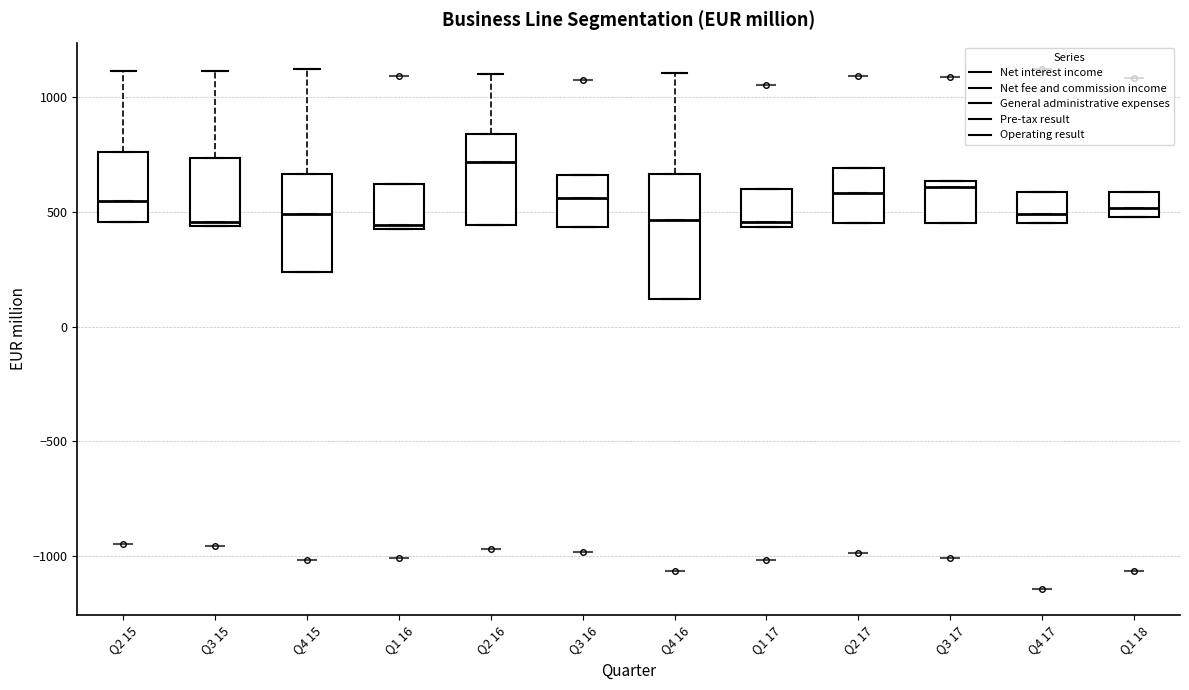

Reading left to right, transcribe this box plot: for each box, give where its median line is, the range the box spans, and where its two whiskers end, as read against the y-axis. The values are not printed on the chart, so give them approximately, as read against the axis.

Q2 15: median 550, box 450 to 750, whiskers 450 to 1100
Q3 15: median 450 (just above the box's lower edge), box 450 to 750, whiskers 450 to 1100
Q4 15: median 500, box 250 to 650, whiskers 250 to 1100
Q1 16: median 450 (just above the box's lower edge), box 450 to 600, whiskers 450 to 600
Q2 16: median 700, box 450 to 850, whiskers 450 to 1100
Q3 16: median 550, box 450 to 650, whiskers 450 to 650
Q4 16: median 450, box 100 to 650, whiskers 100 to 1100
Q1 17: median 450 (just above the box's lower edge), box 450 to 600, whiskers 450 to 600
Q2 17: median 600, box 450 to 700, whiskers 450 to 700
Q3 17: median 600, box 450 to 650, whiskers 450 to 650
Q4 17: median 500, box 450 to 600, whiskers 450 to 600
Q1 18: median 500 (inside the box), box 500 to 600, whiskers 500 to 600